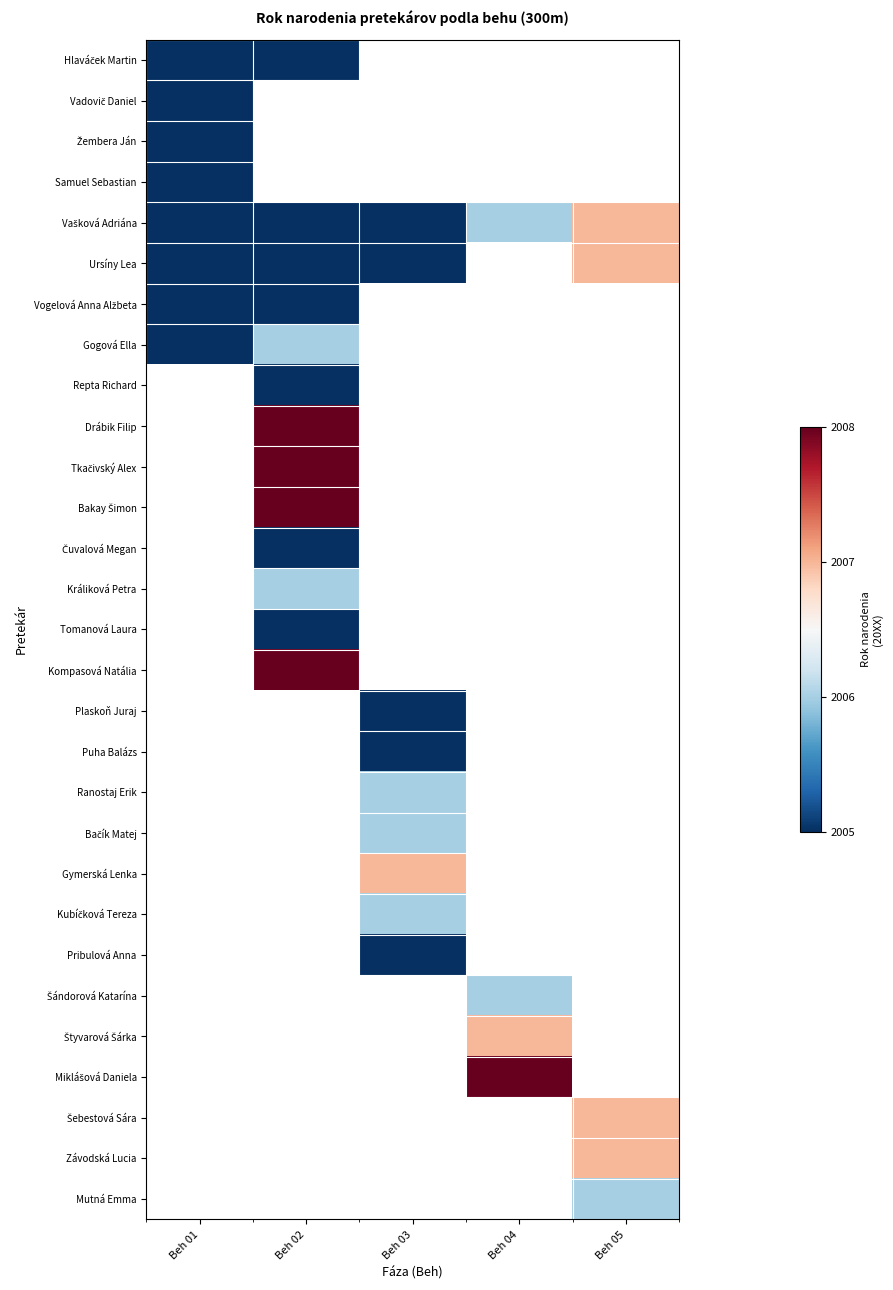

True or false: Ursíny Lea has a value of 9.4 at Beh 05.

False